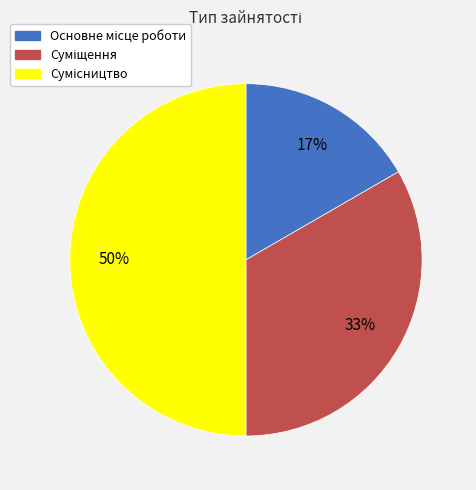

To the nearest percent, what is the difference between the largest and smallest slice percentages?

33%